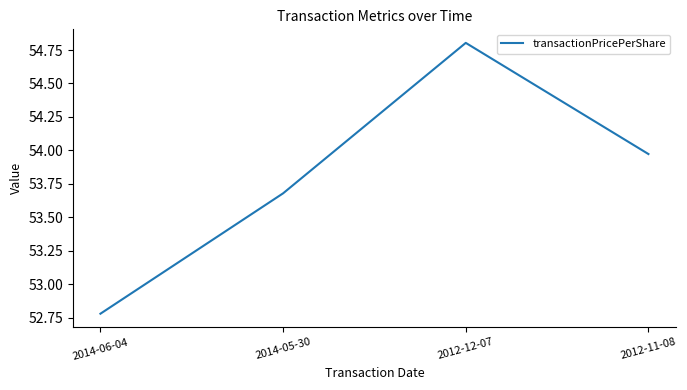

True or false: the data has more than 0 interior local peaks.

True